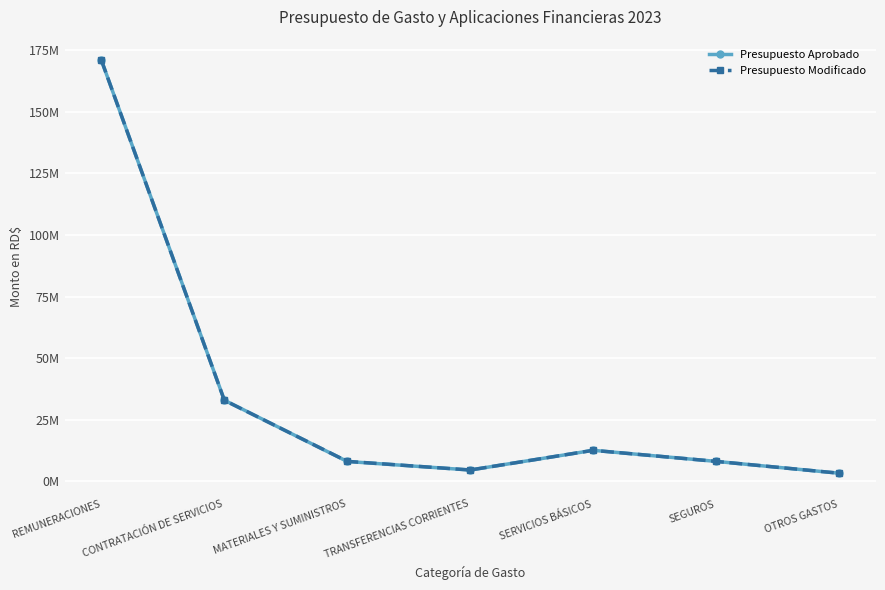

Between REMUNERACIONES and CONTRATACIÓN DE SERVICIOS, which is larger?

REMUNERACIONES